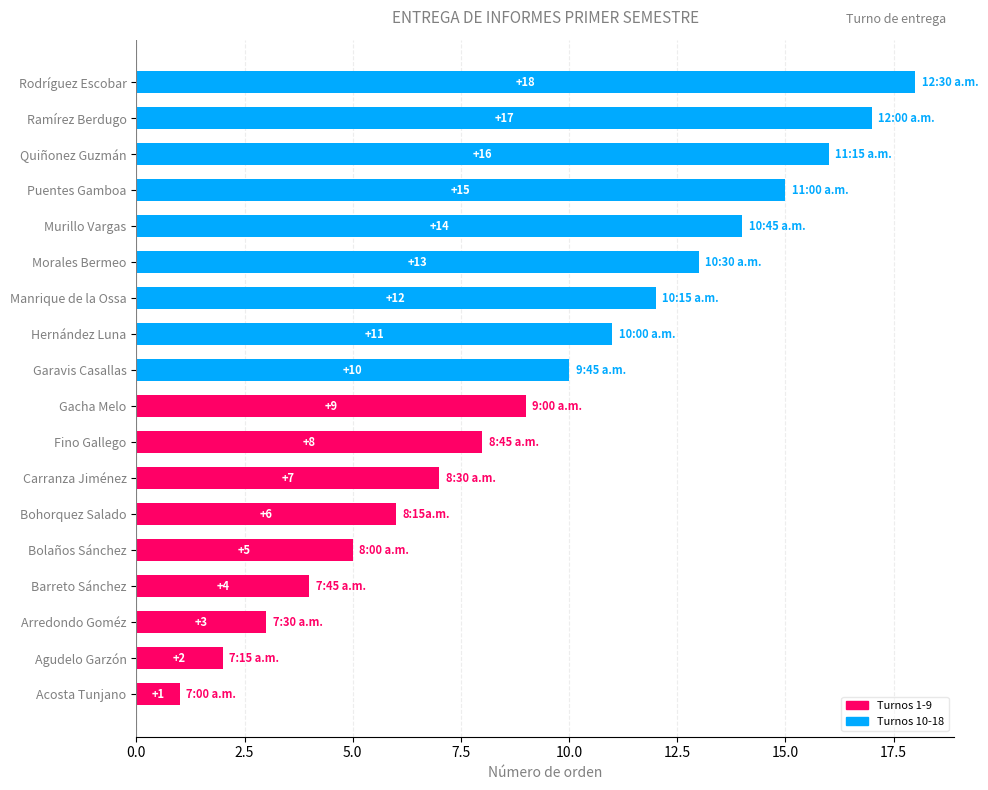

What is the average value?

10